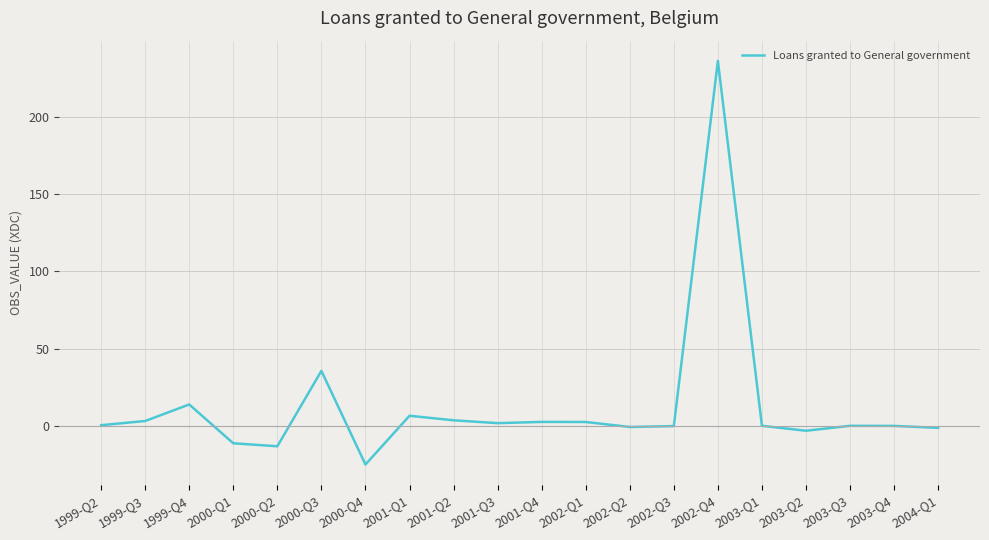

Read the value at 2001-Q2.

3.5